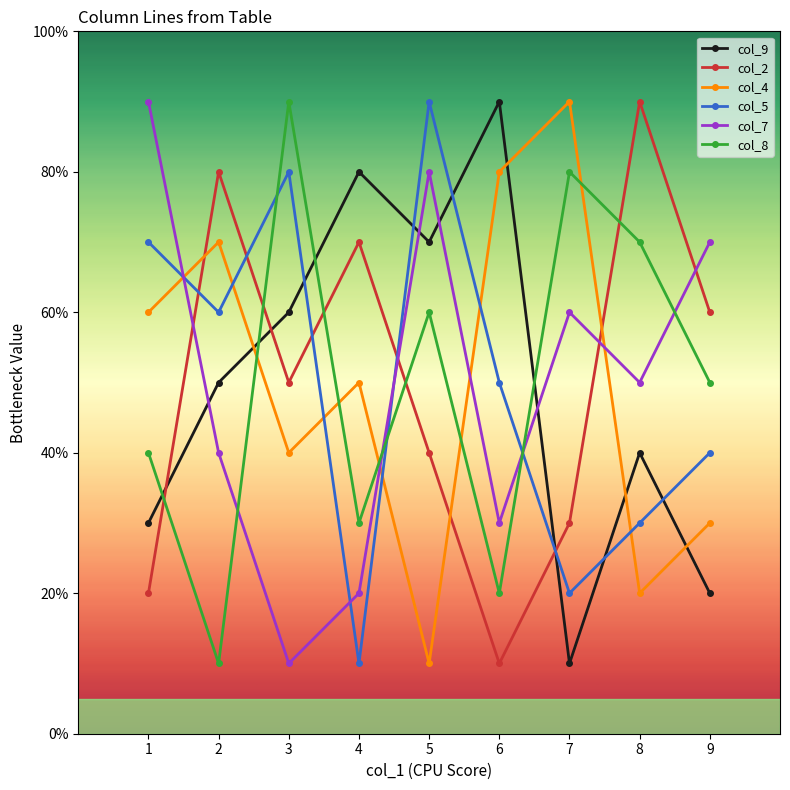

At how many categories does at least one series exceed 7?

8